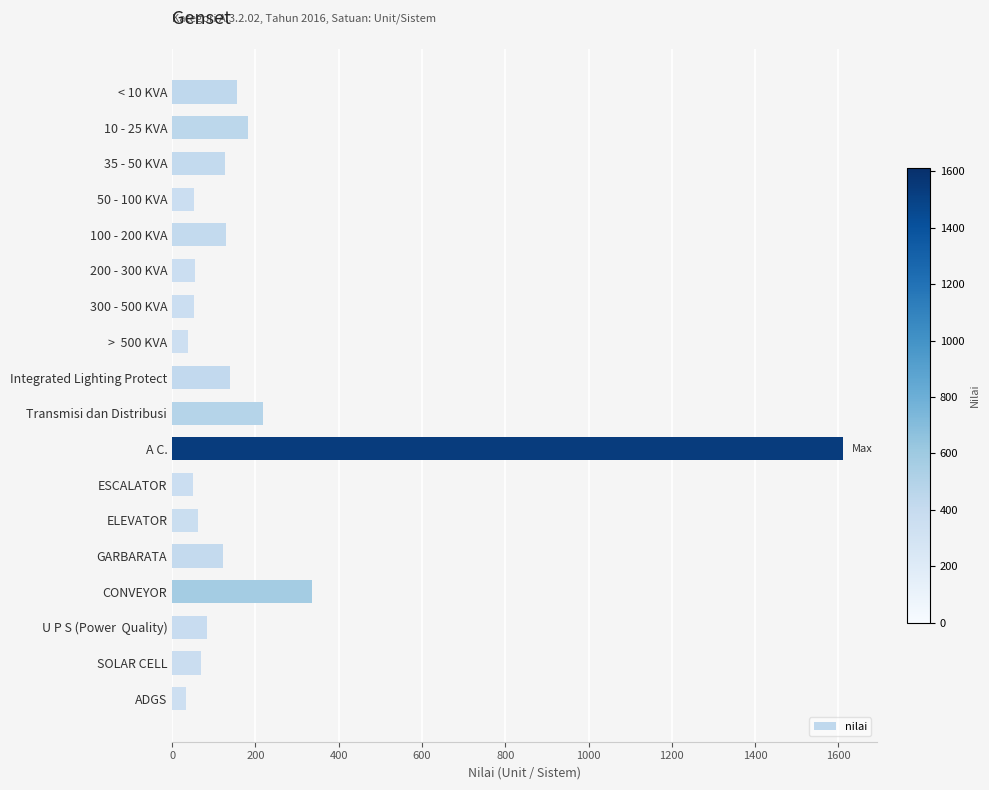

Between 10 - 25 KVA and CONVEYOR, which is larger?

CONVEYOR